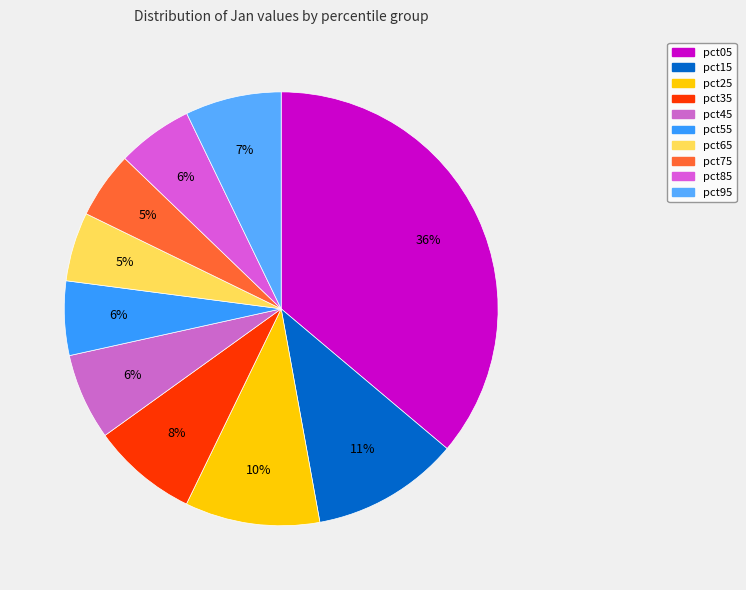

Does any single category account for the majority?

No